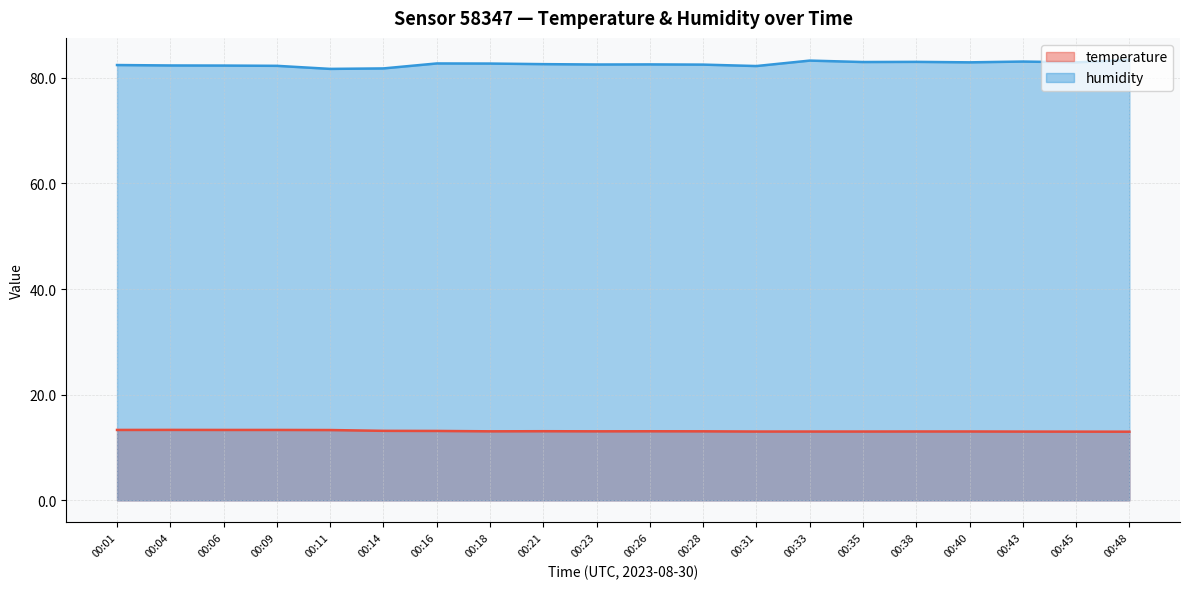

What is the difference between the highest and lowest values at 00:40?

69.9